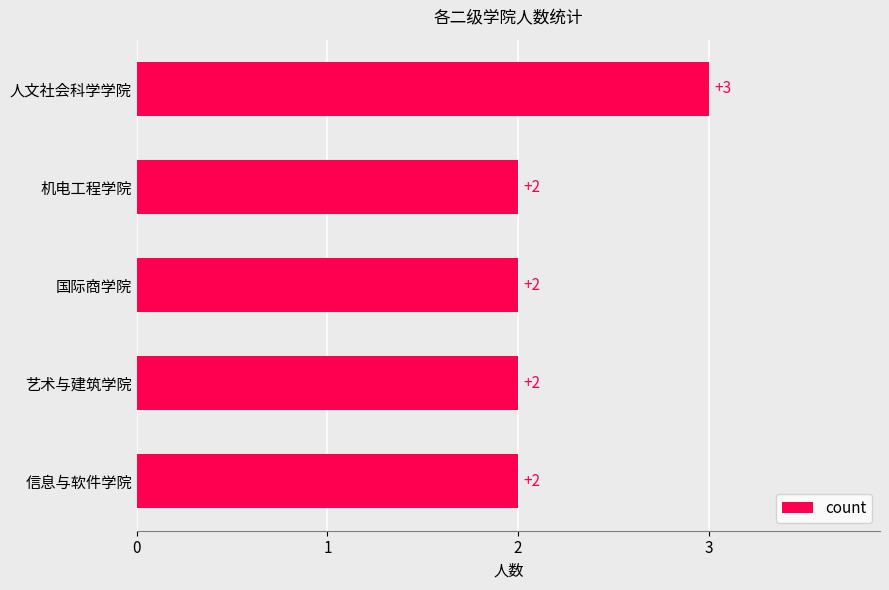

What is the sum of all values?

11